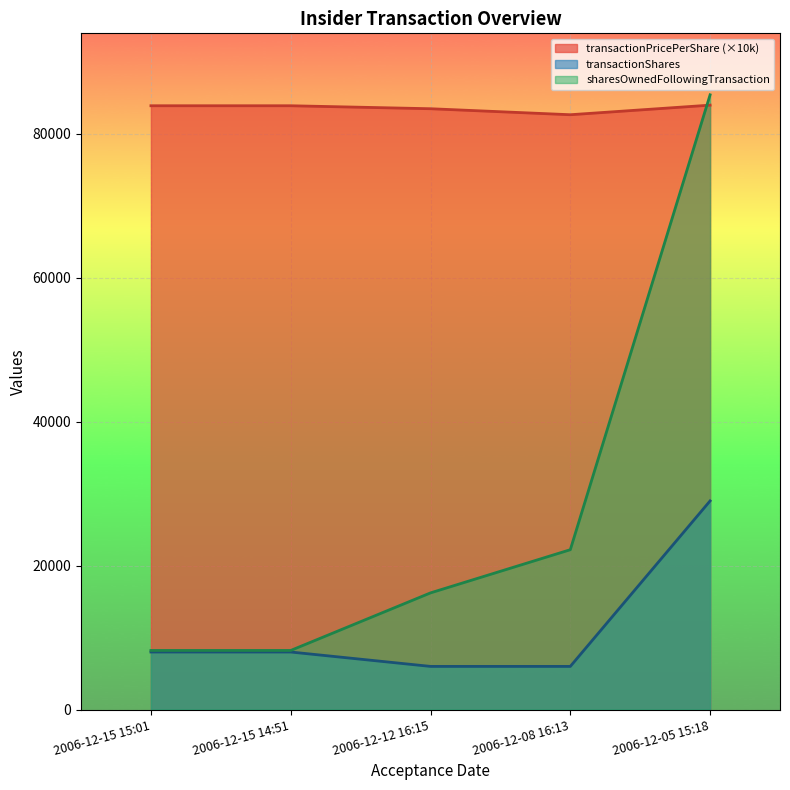

Which category has the lowest value across all series?

2006-12-12 16:15